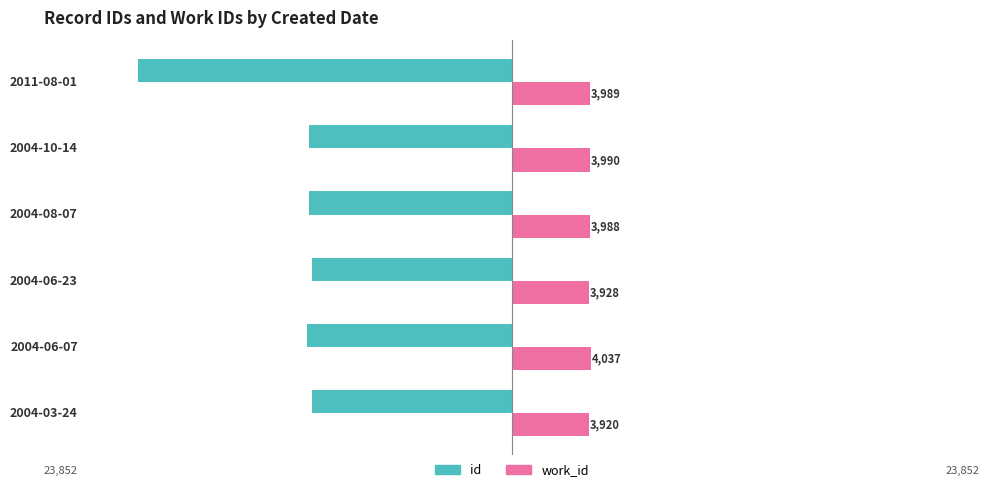

What are all the series names shown in the legend?

id, work_id